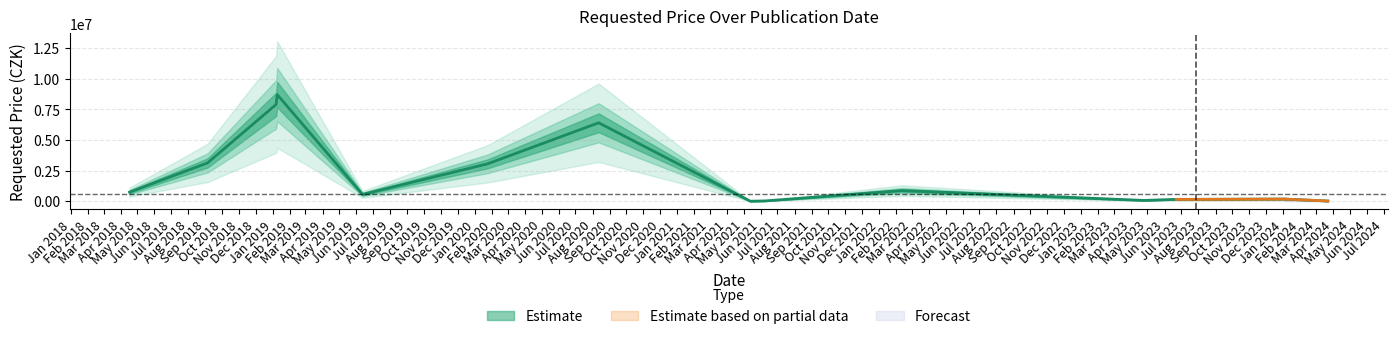

The value at 2021-06-09 is 21000. True or false?

True